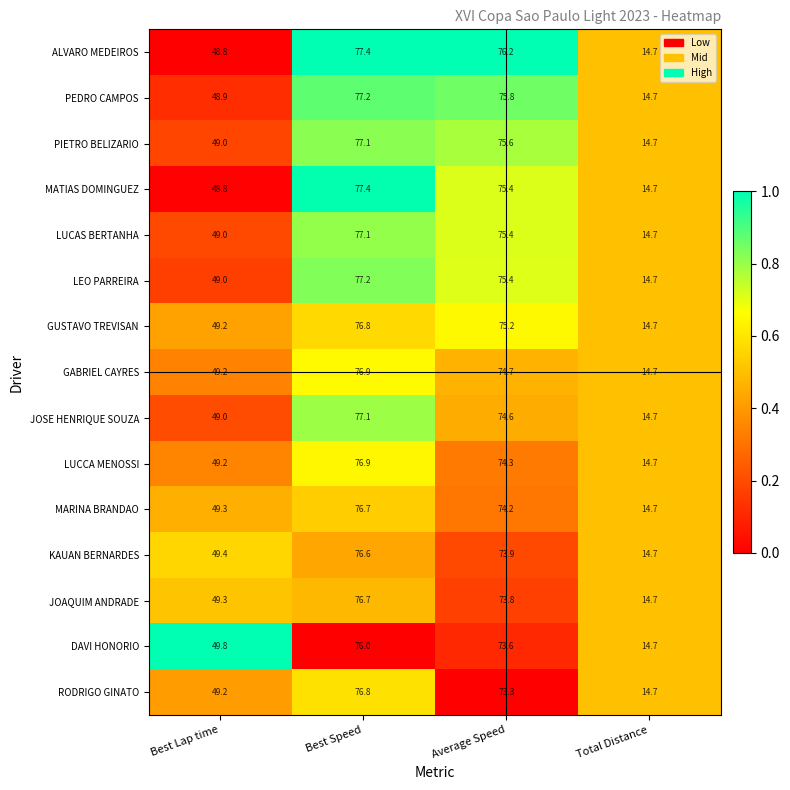

List the labels in order of PEDRO CAMPOS value, largest first.

Best Speed, Average Speed, Best Lap time, Total Distance